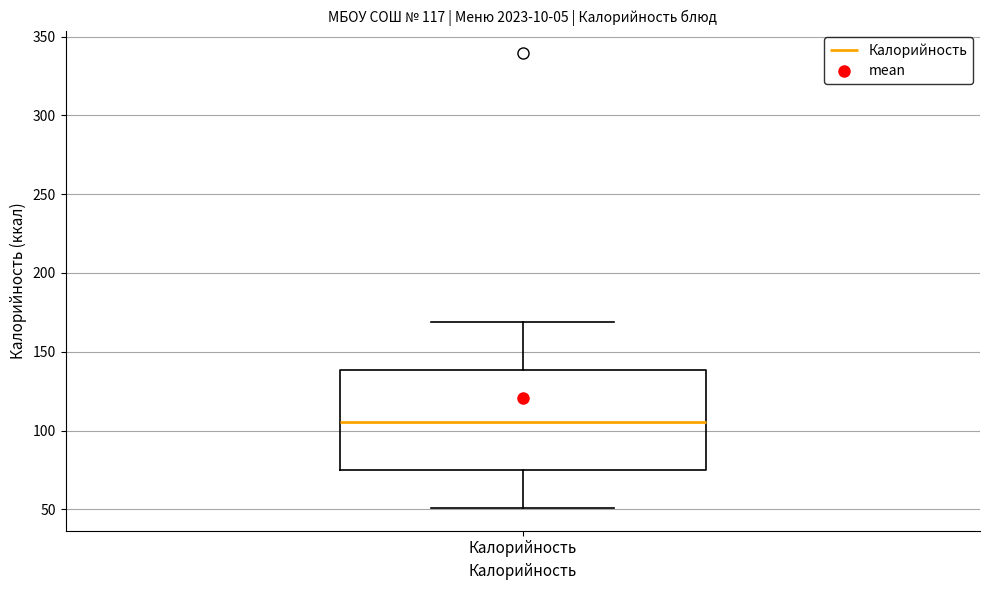

Where does the median line of the box for Калорийность sit on the y-axis? The values are not printed on the chart, so give them approximately, as read against the axis.

105